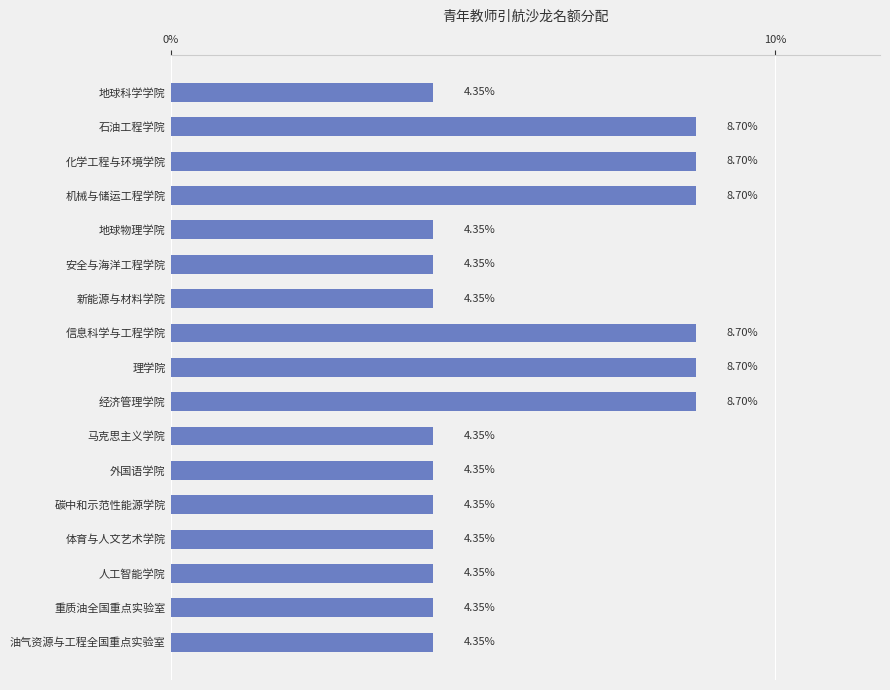

Approximately how many times larger is the value at 新能源与材料学院 compared to 油气资源与工程全国重点实验室?

1.0